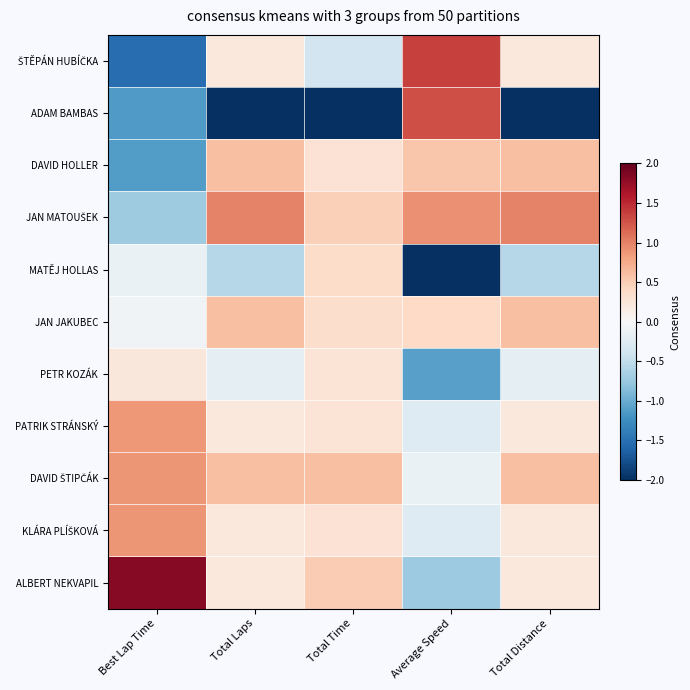

Which series has the largest total across all categories?

JAN MATOUŠEK